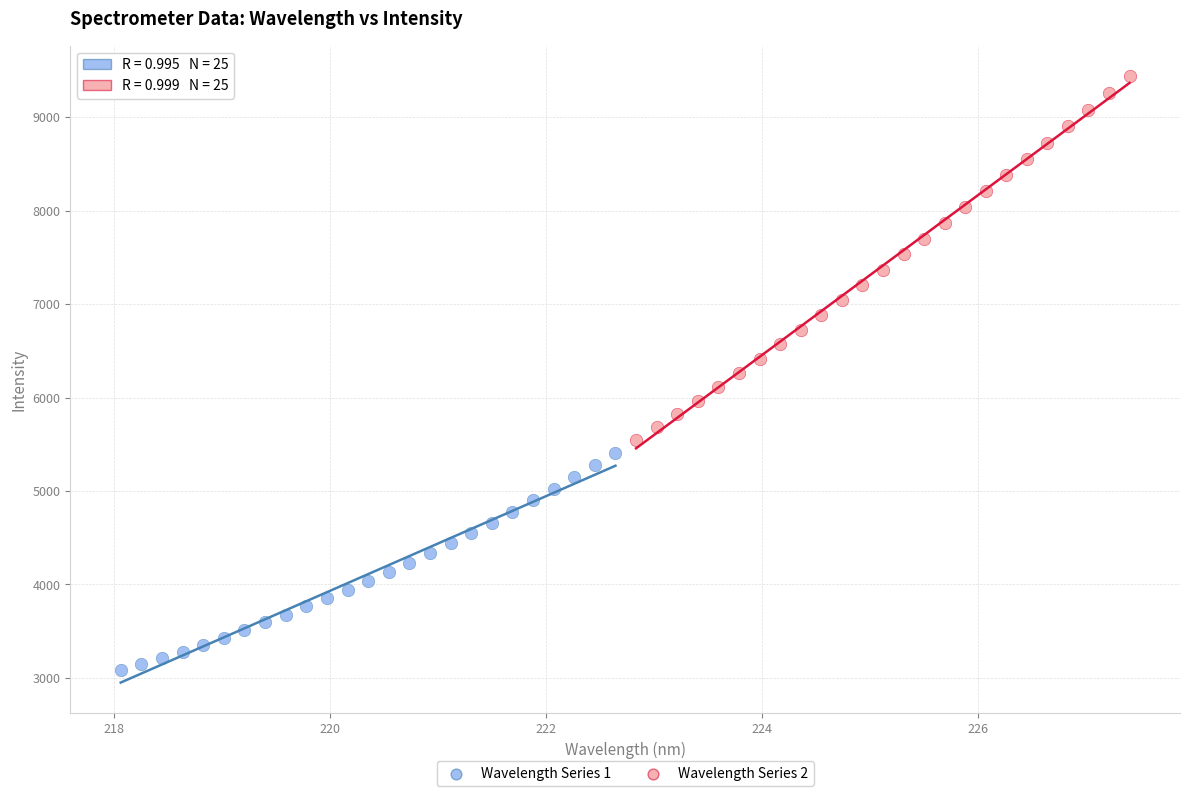

Which series reaches the maximum Y coordinate?

Wavelength Series 2